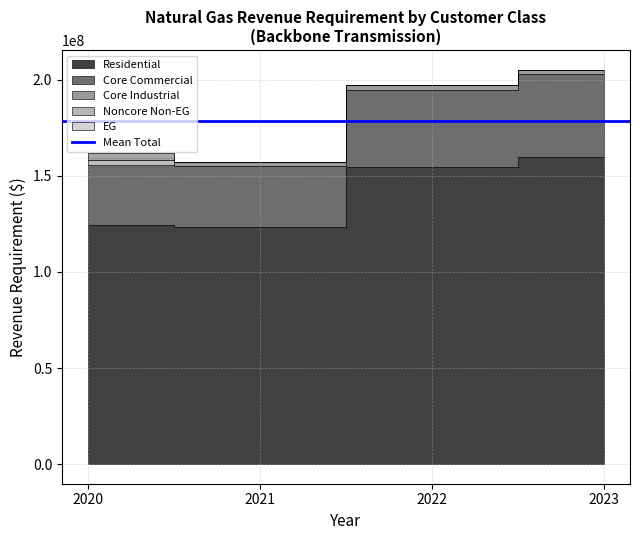

Which has a higher value, 2022 or 2020?

2022